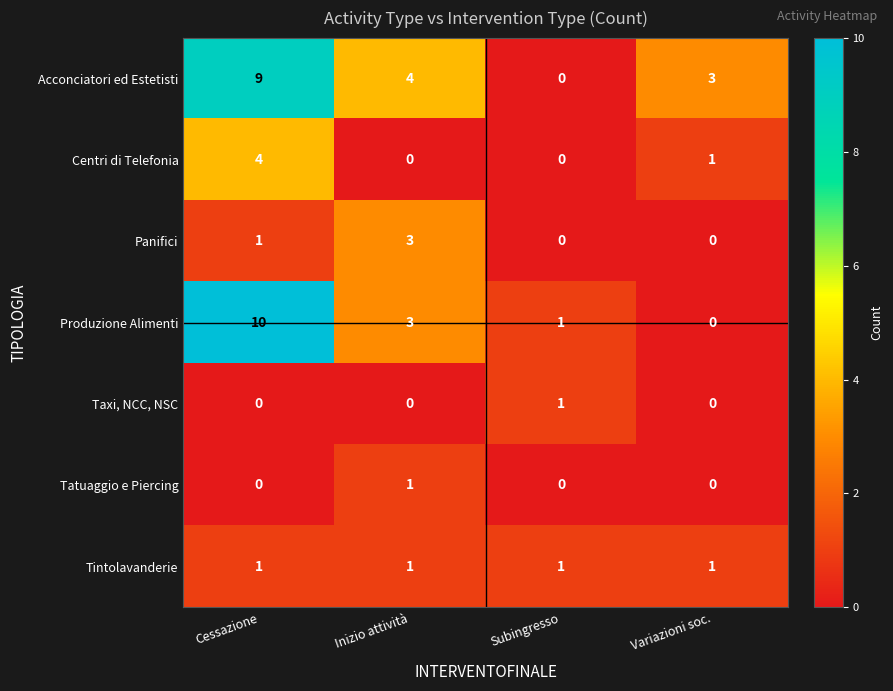

True or false: Panifici has a value of 5 at Inizio attività.

False